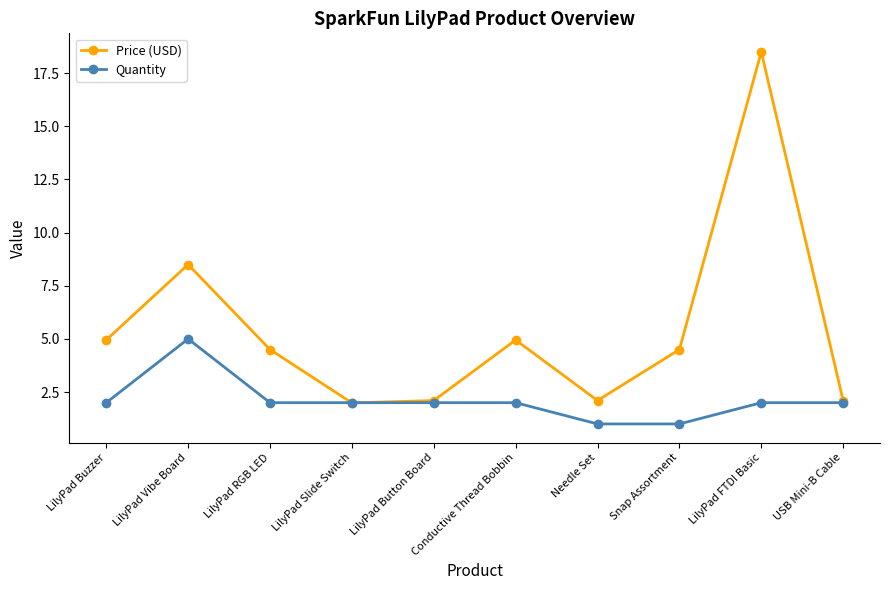

Read the Price (USD) value at LilyPad Slide Switch.

2.0